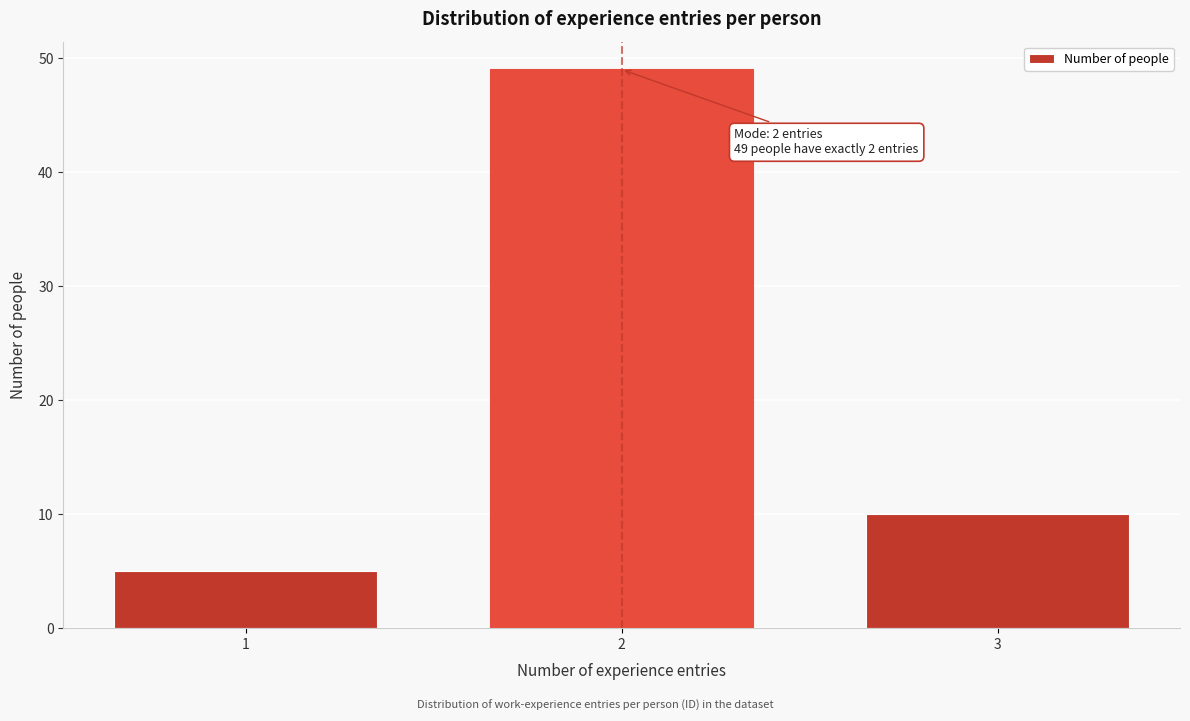

Reading left to right, what are all the values shown in this chart?

1=5	2=49	3=10